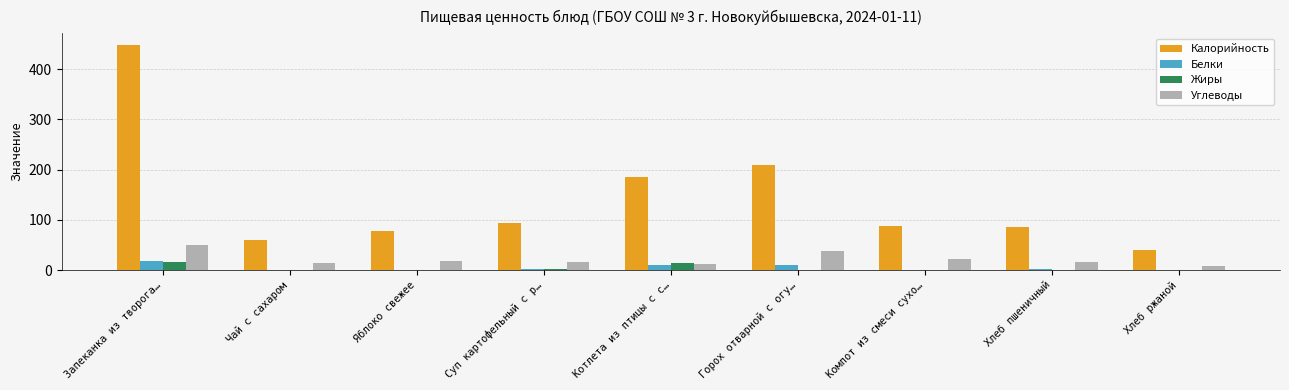

Between Хлеб пшеничный and Хлеб ржаной, which series saw the biggest shift?

Калорийность